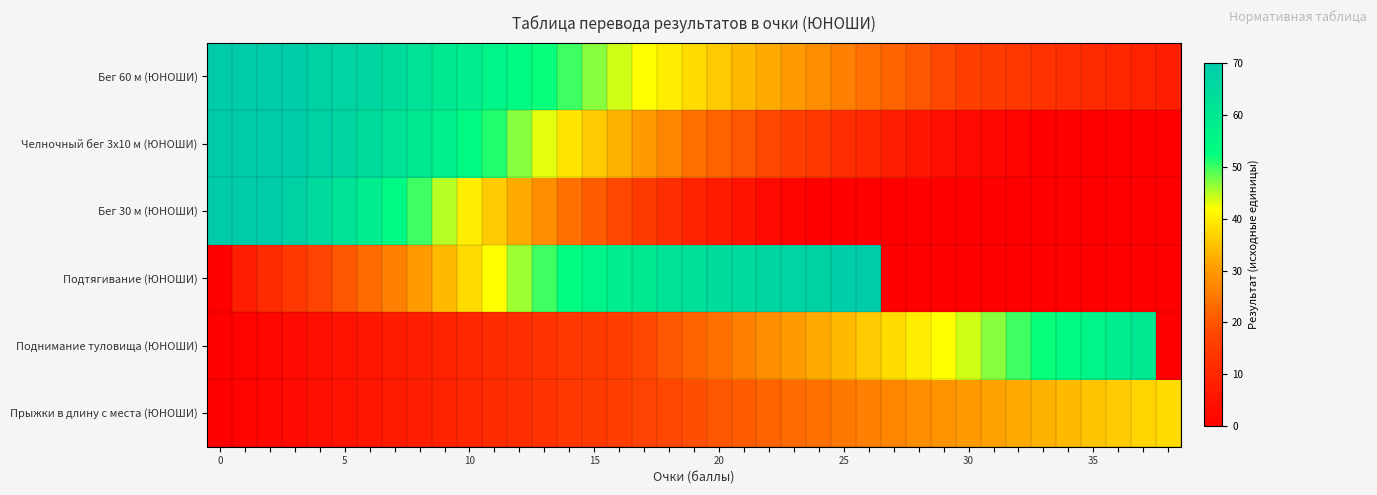

Count the number of categories in the chart.

39